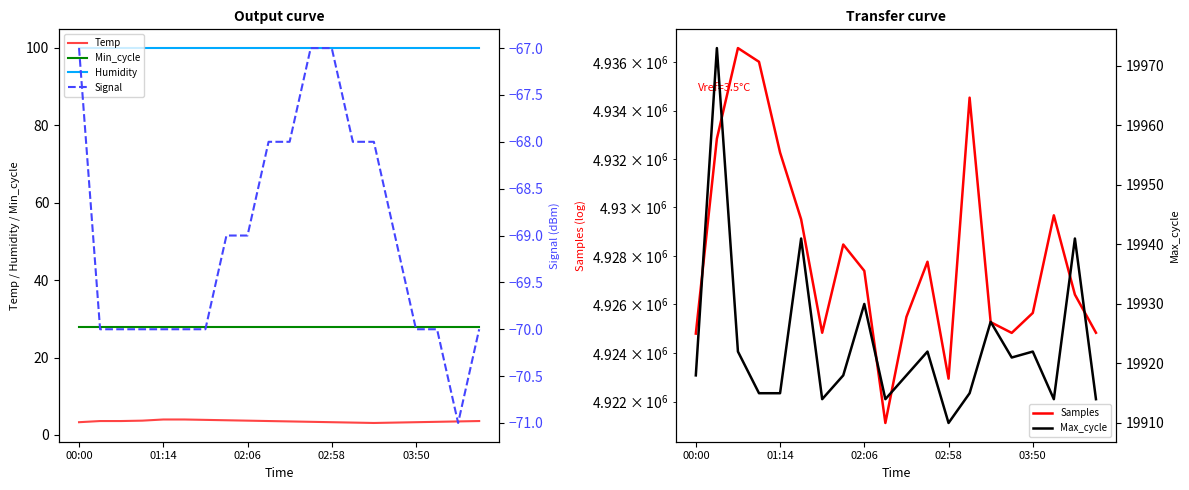

The Humidity series shows 171.8 at 02:58. True or false?

False